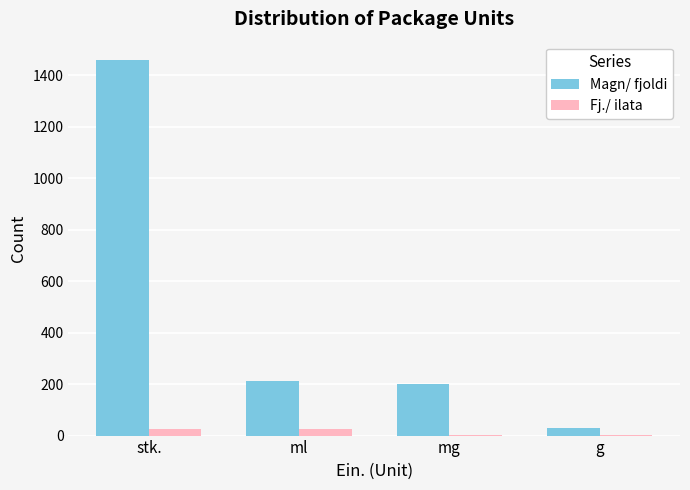

Which category has the highest value across all series?

stk.